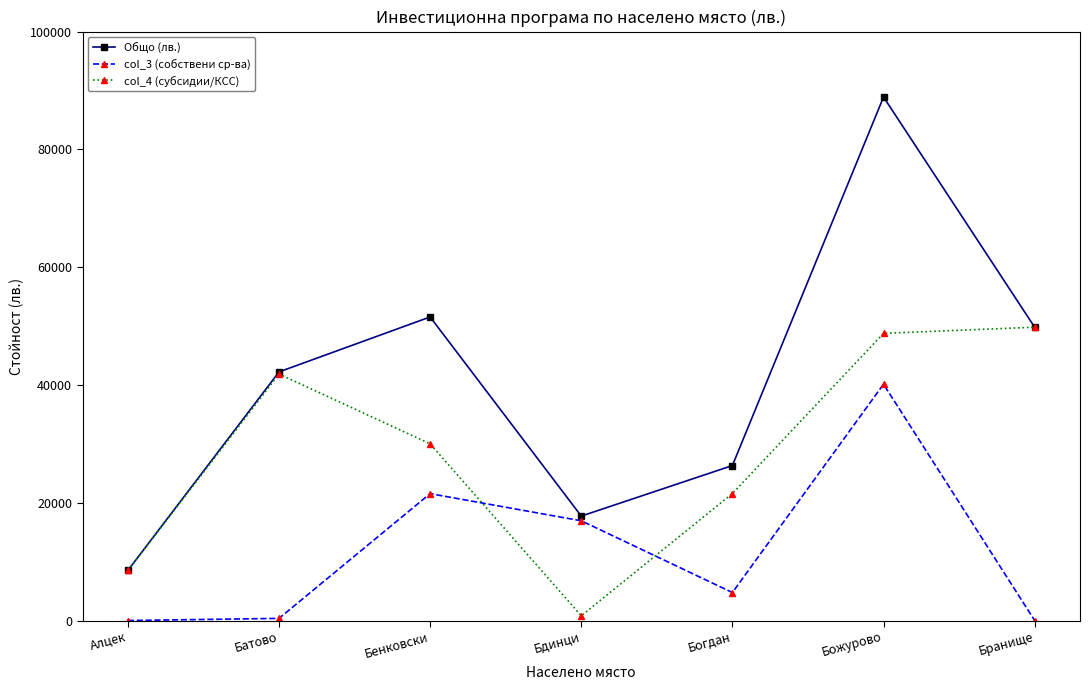

What is the average value of the Общо (лв.) series?

40711